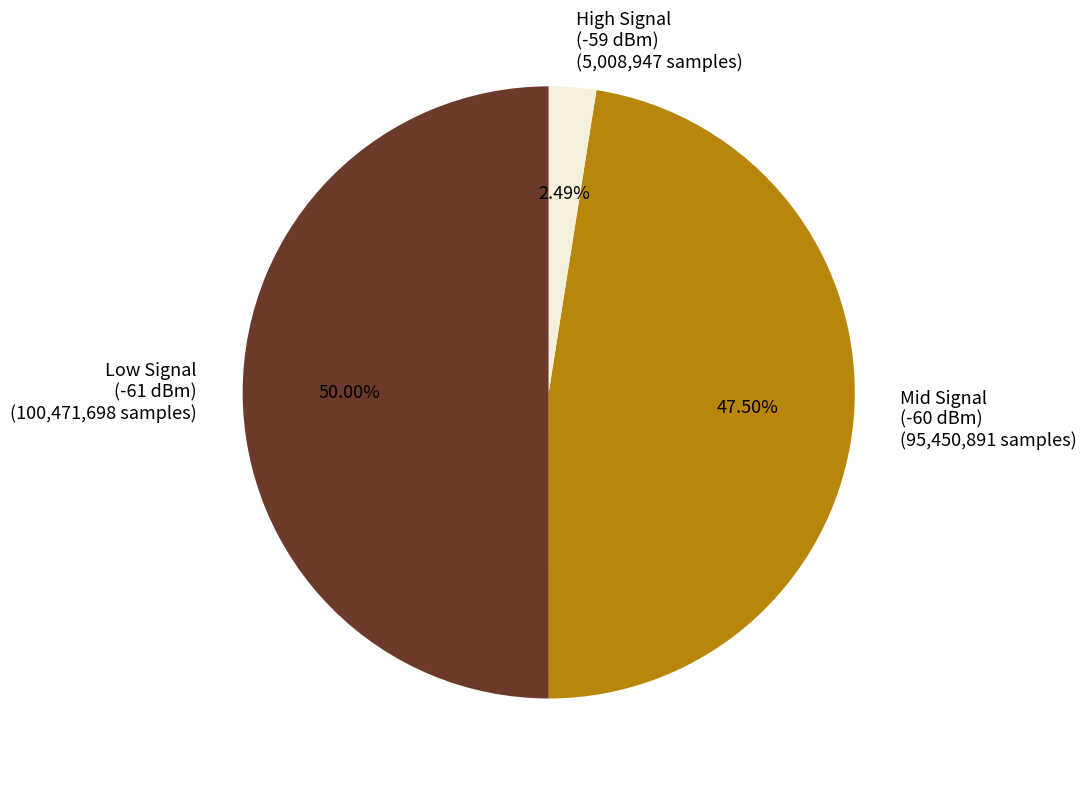

Count the number of slices in the pie.

3